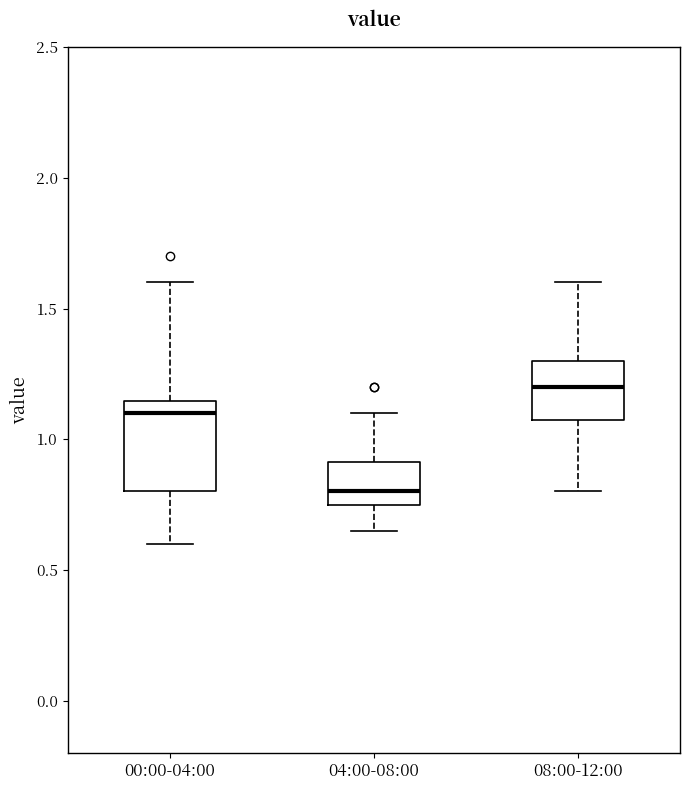

Which box is the tallest, from its lower edge to its upper edge?

00:00-04:00